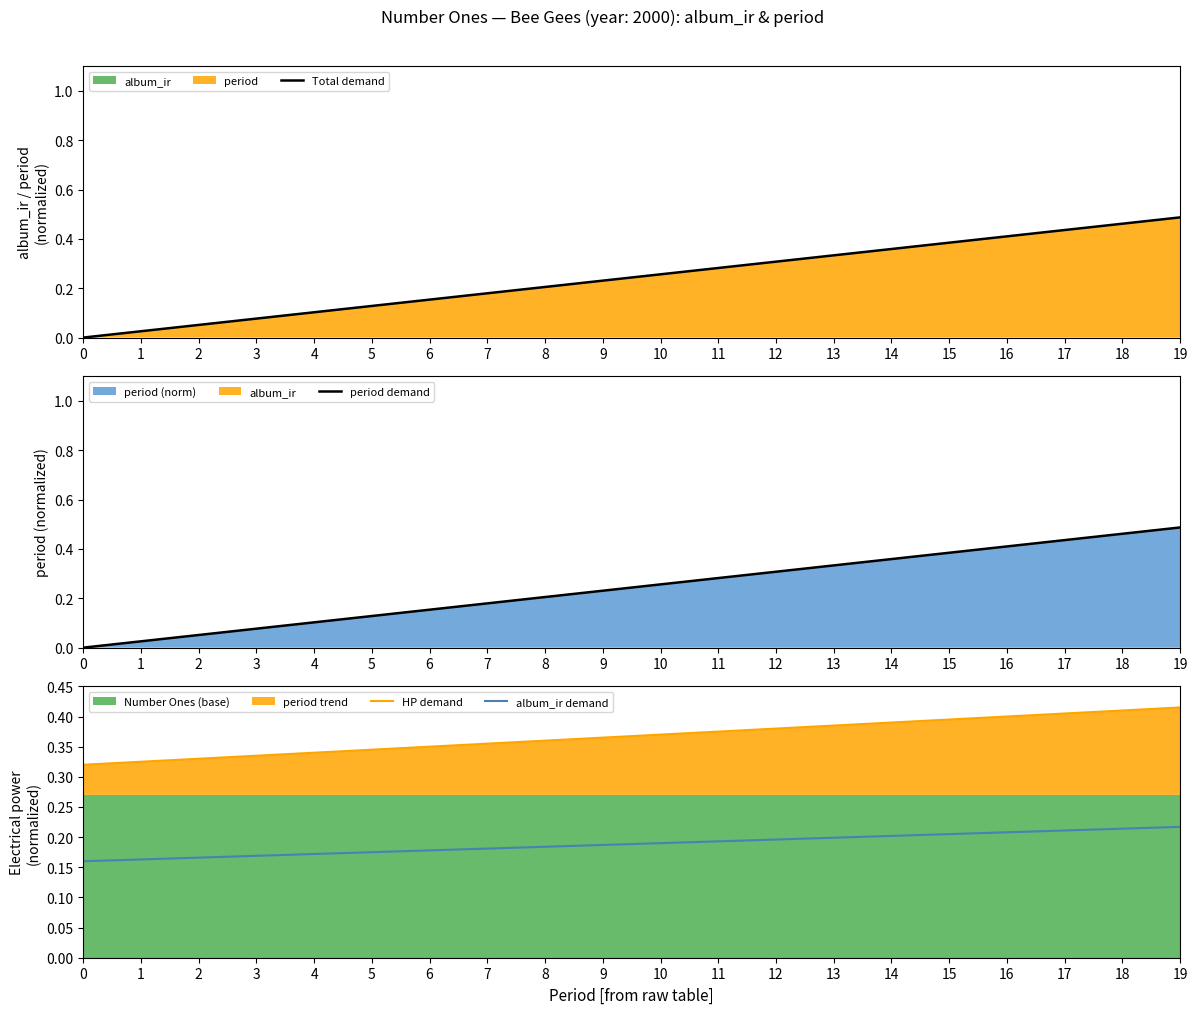

How many lines are shown in the chart?

4